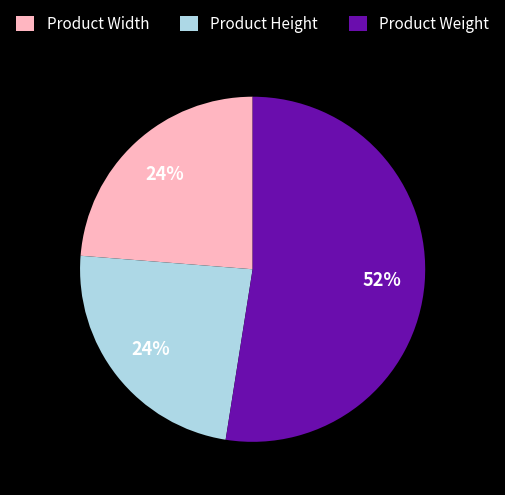

Is it true that Product Width is 30% of the pie?

False